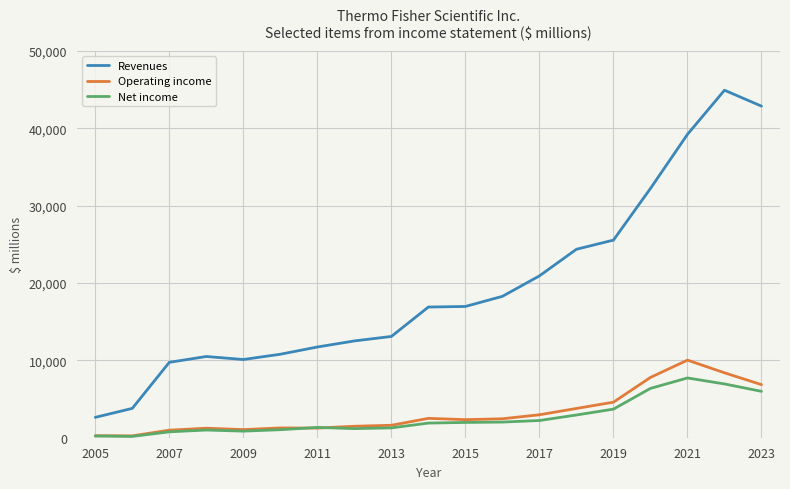

True or false: Revenues and Operating income cross at least once.

False